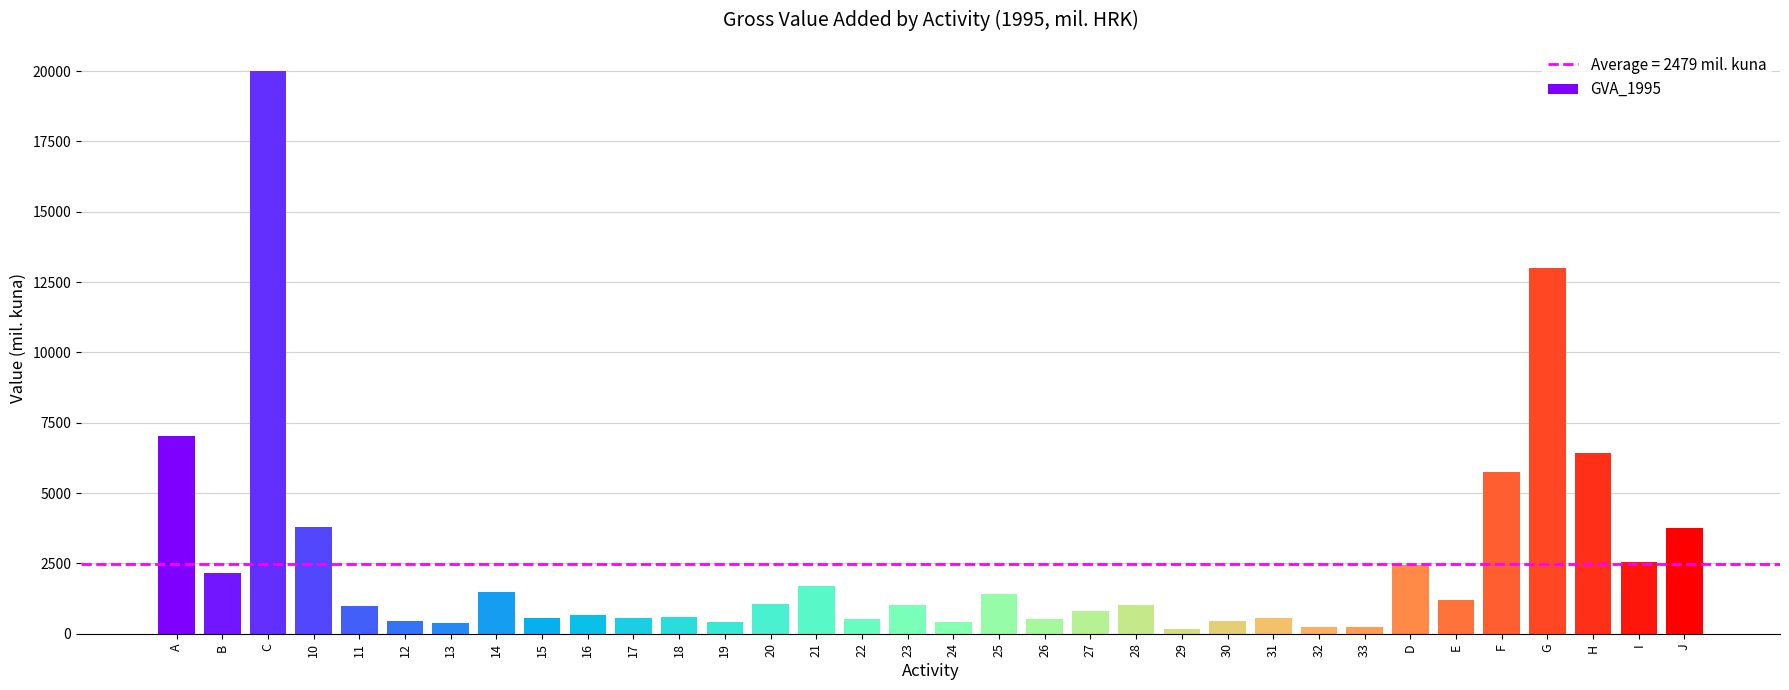

What is the value of the 34th bar from the left?

3761.0